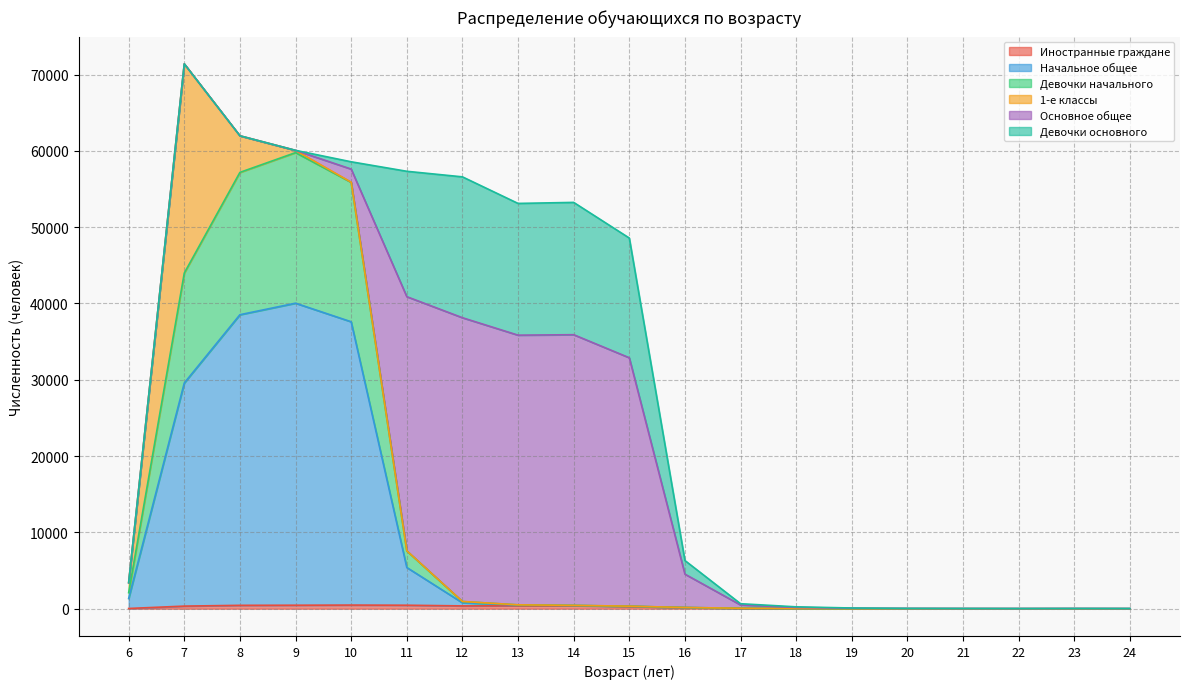

Which category has the highest value across all series?

9